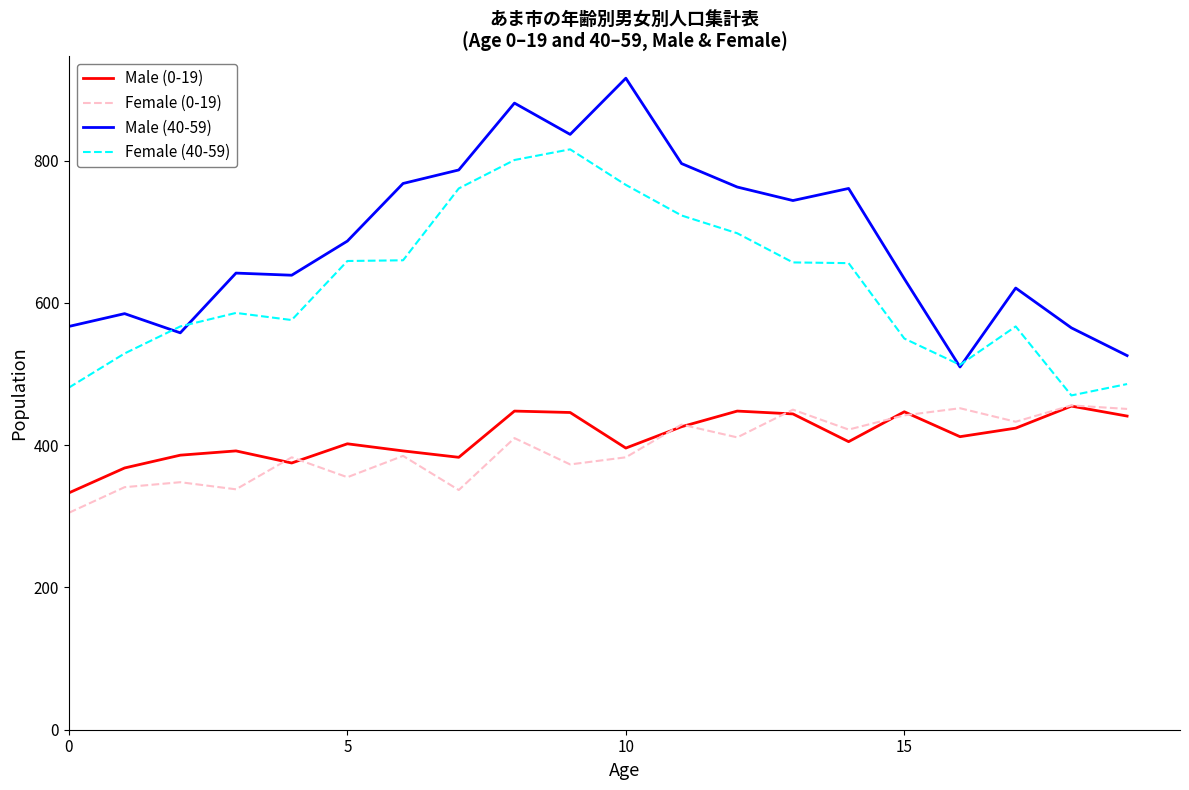

What is the average value of the Female (40-59) series?

626